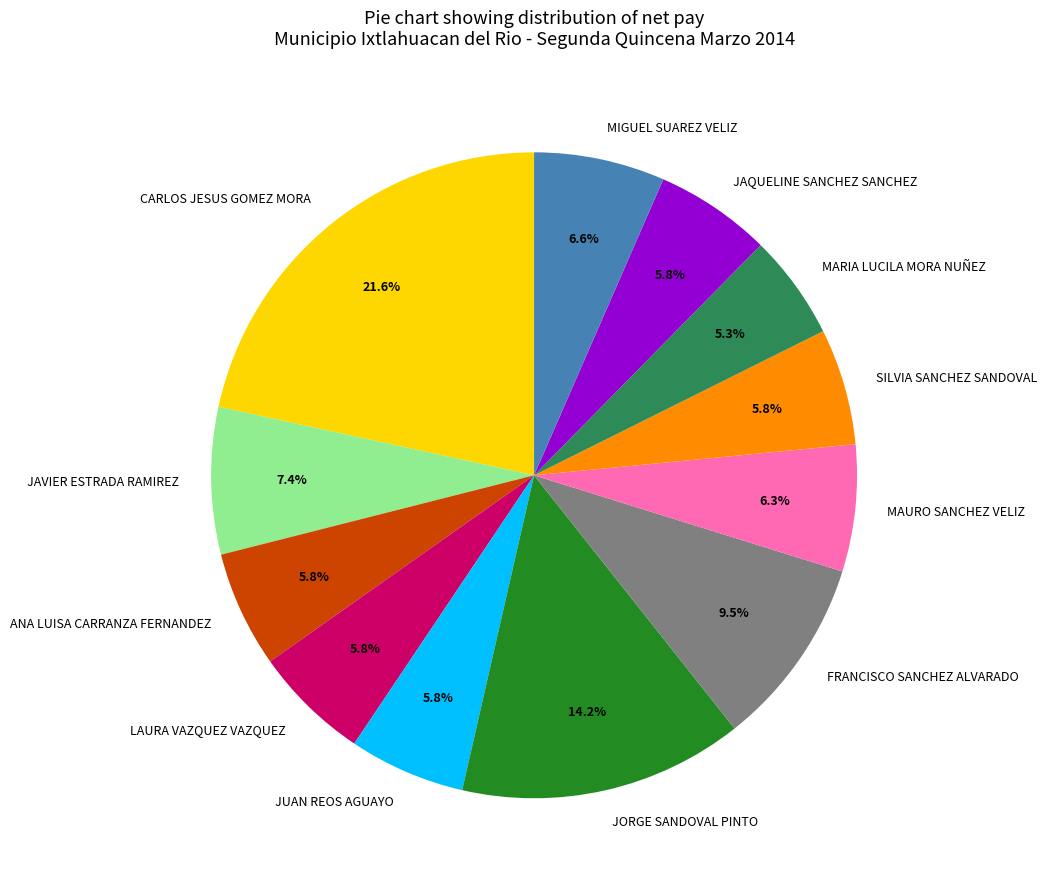

Does any single category account for the majority?

No